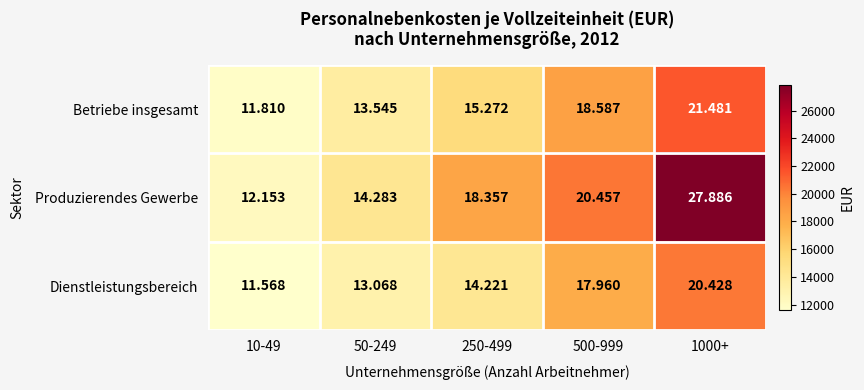

What is the spread (max minus min) of values at 250-499?

4136